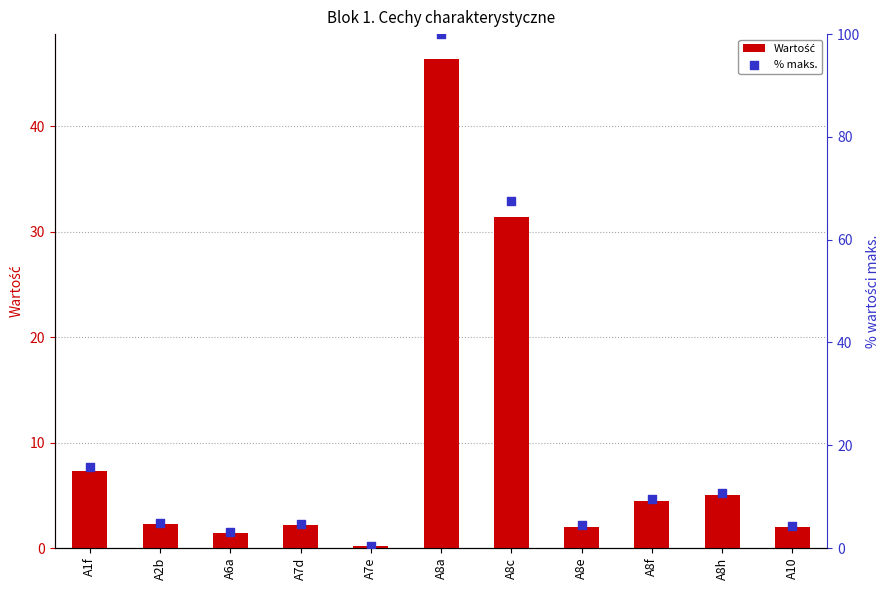

Which series has the largest total across all categories?

% maks.